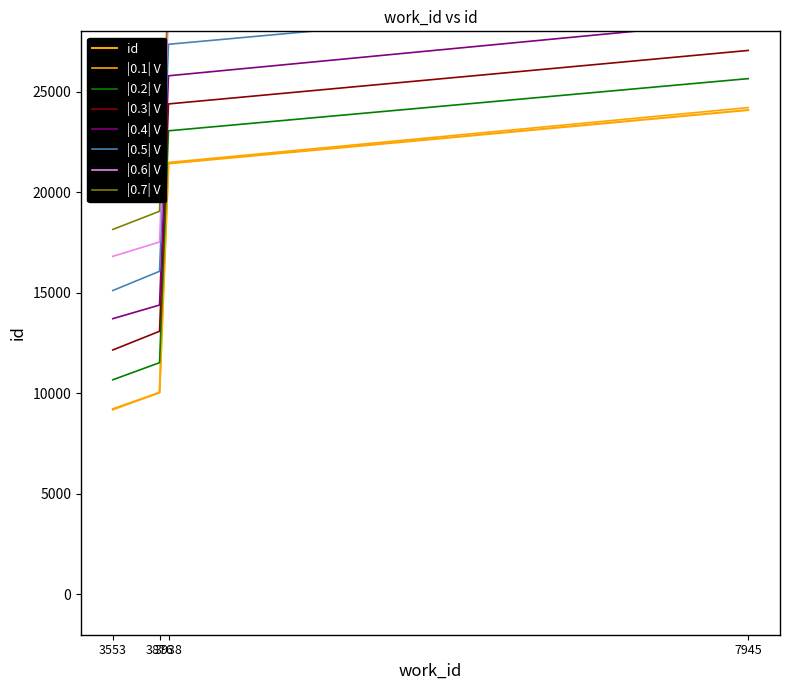

Rank the categories by value from lowest to highest.

3553, 3876, 3938, 7945